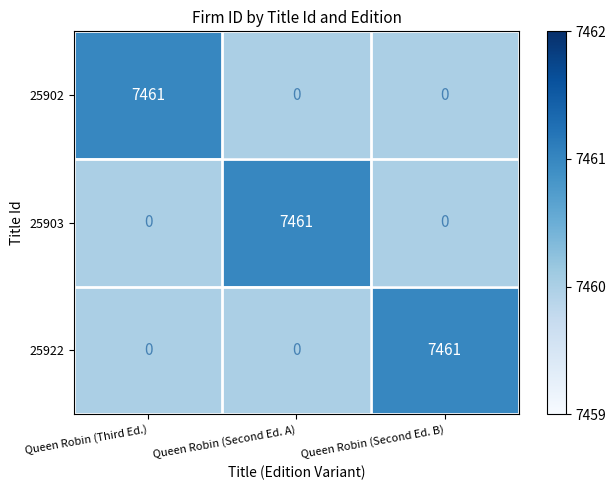

What is the highest value of the 25922 series?

7461